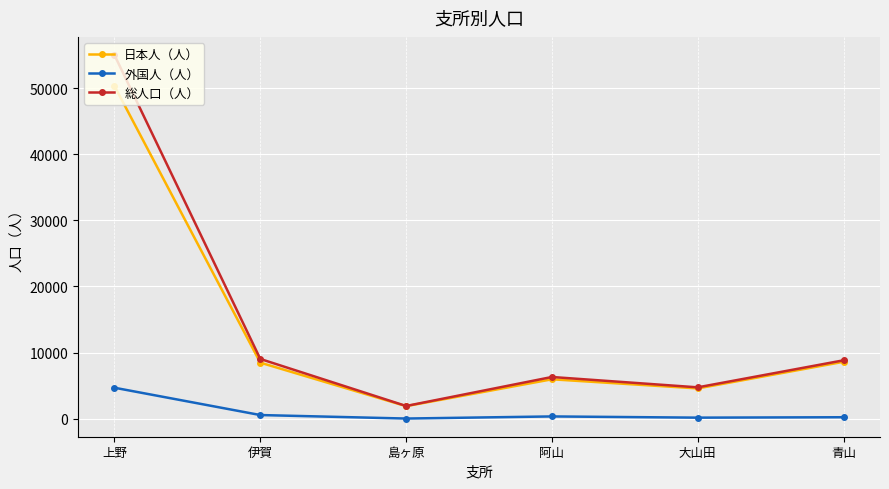

Is it true that 総人口（人） equals 1374 at 大山田?

False